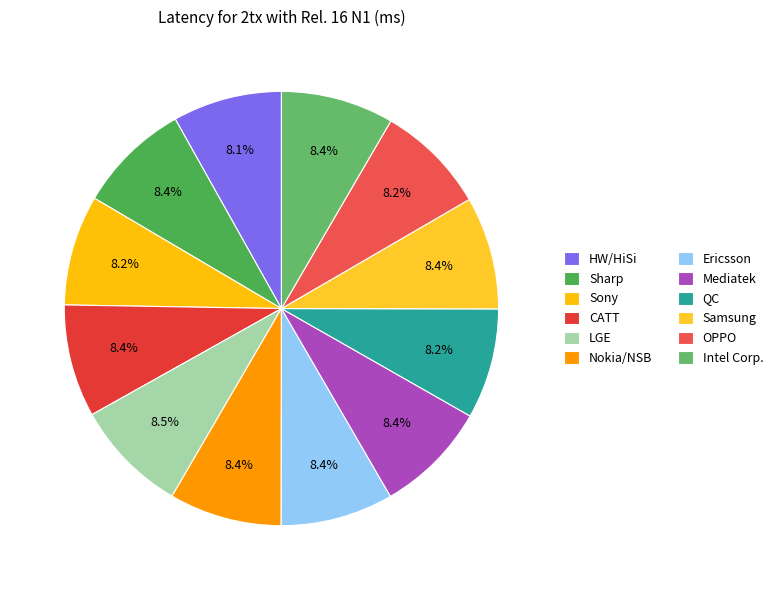

To the nearest percent, what portion does Ericsson represent?

8%